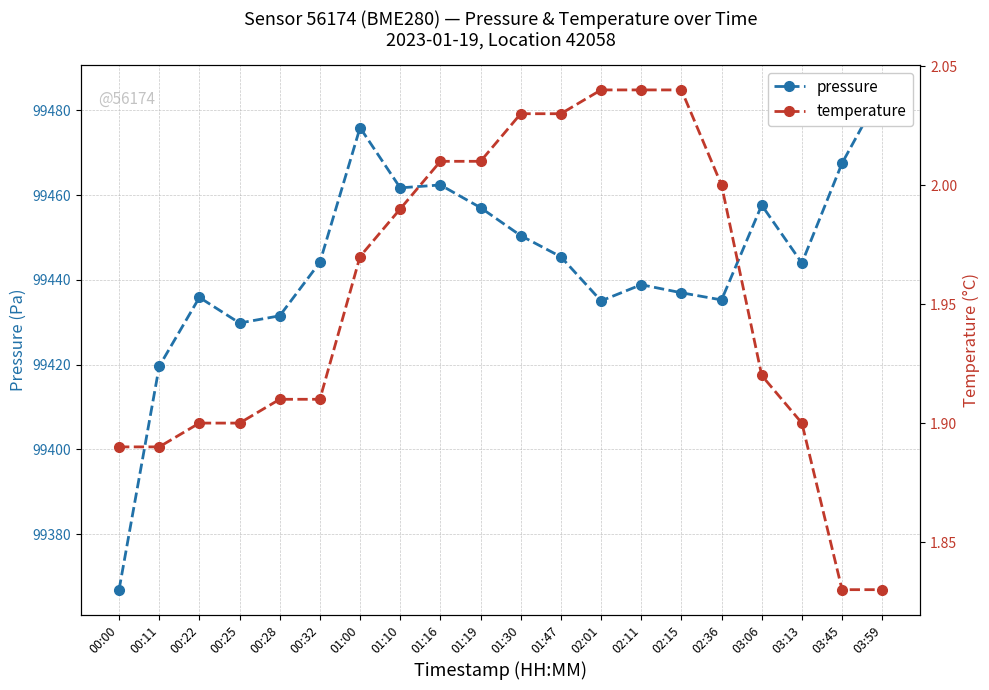

The temperature series shows 2.0 at 02:15. True or false?

True